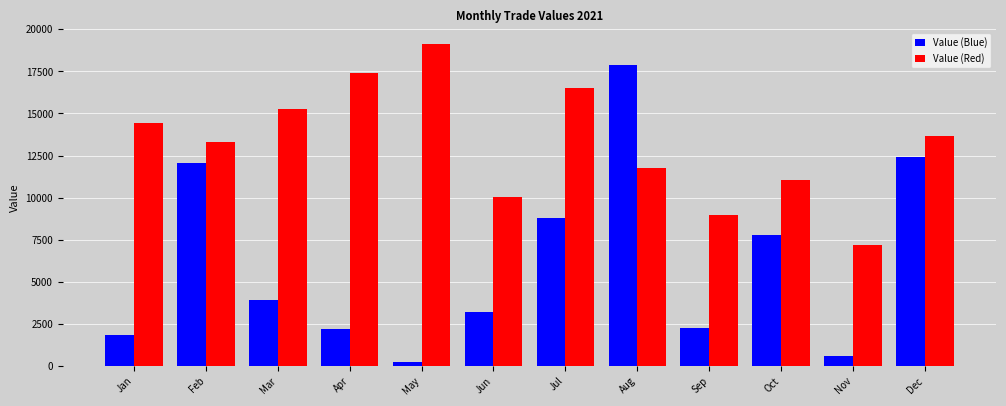

True or false: Value (Red) has a value of 13634 at Dec.

True